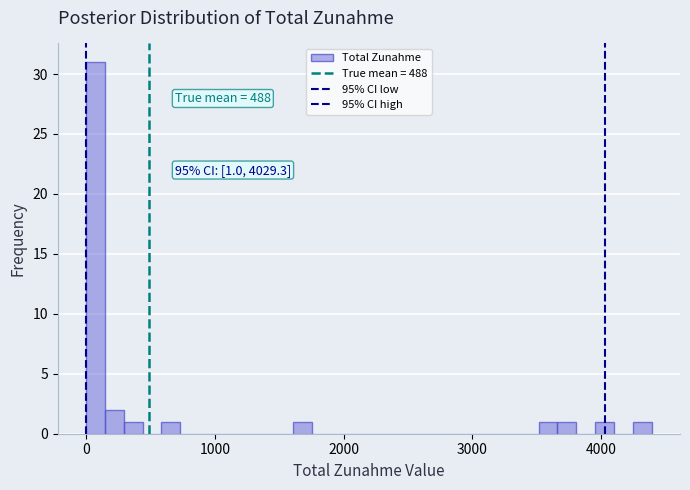

Around what value on the x-axis is the tallest bar? Give the approximate position of its centre, as read against the axis.

100